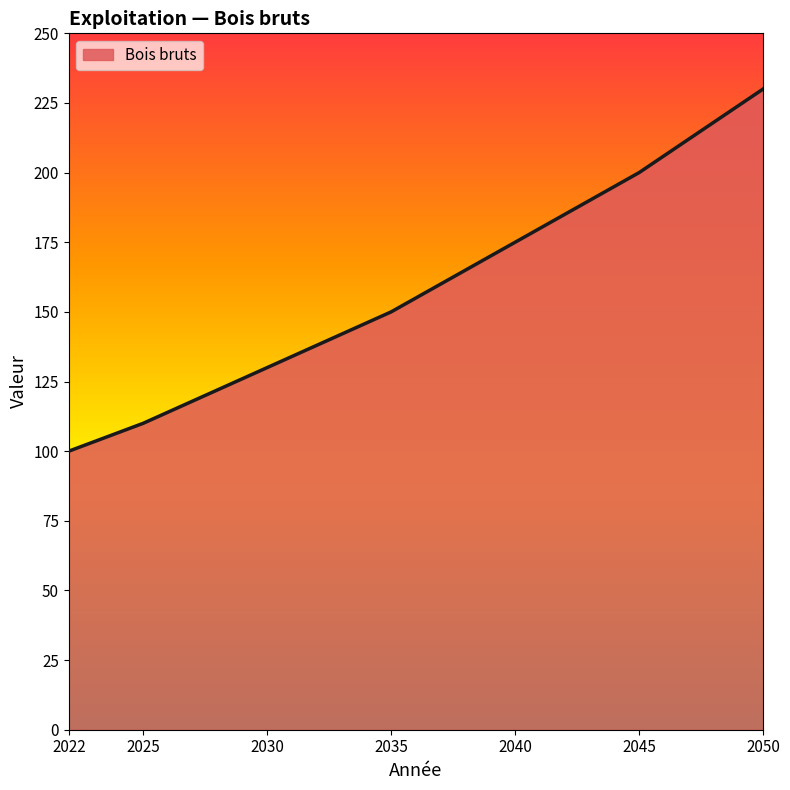

How many lines are shown in the chart?

1